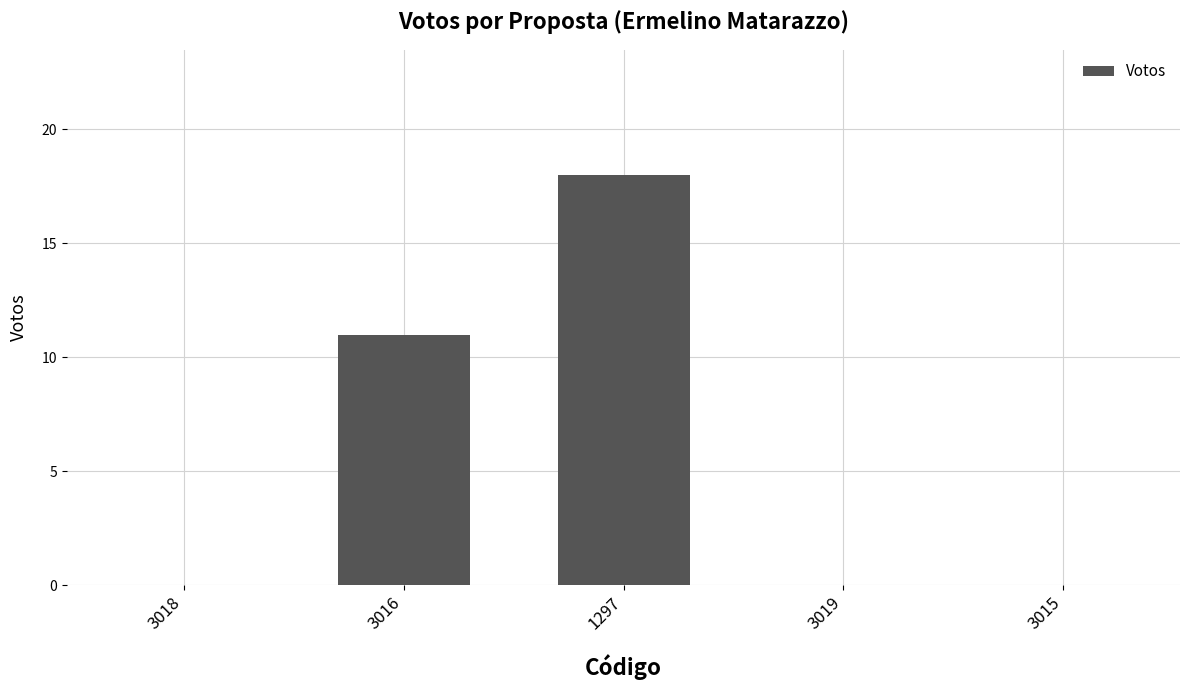

True or false: the data shows 10 at 3018.

False